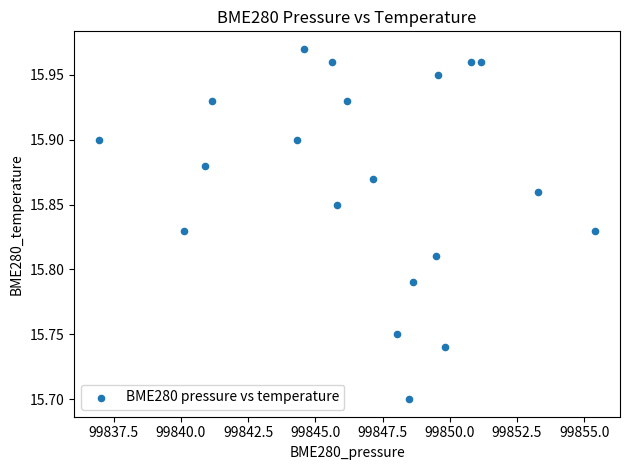

What is the range of X values (max minus min)?

18.5